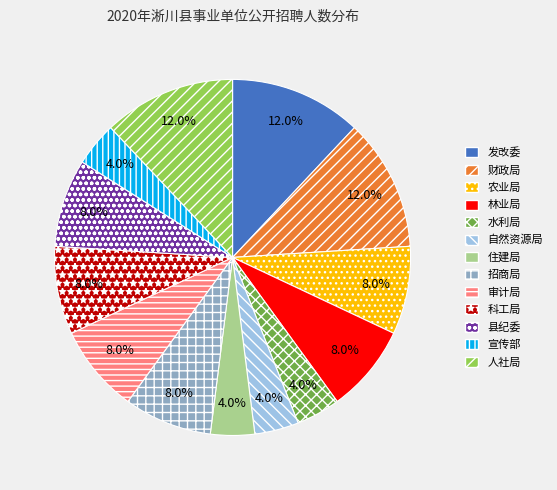

Does 自然资源局 represent more than half of the total?

No